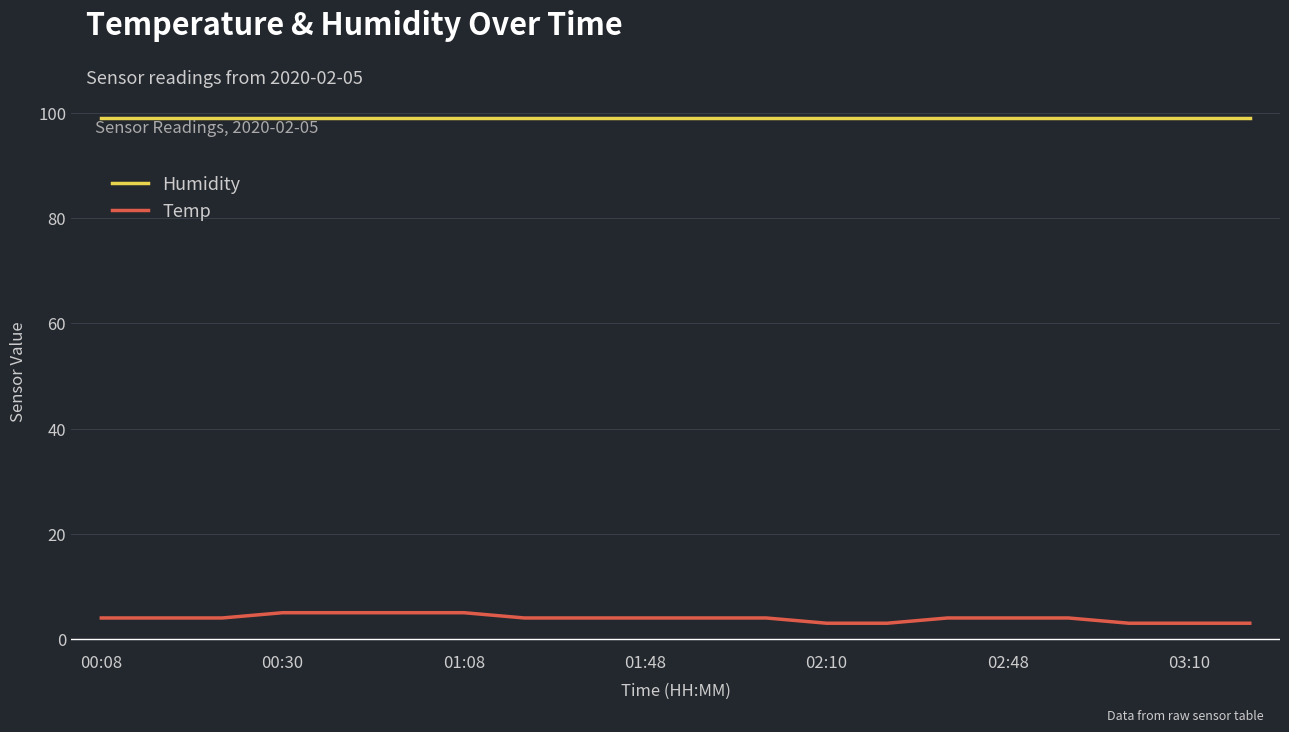

What is the difference between the maximum and minimum values in the Temp series?

2